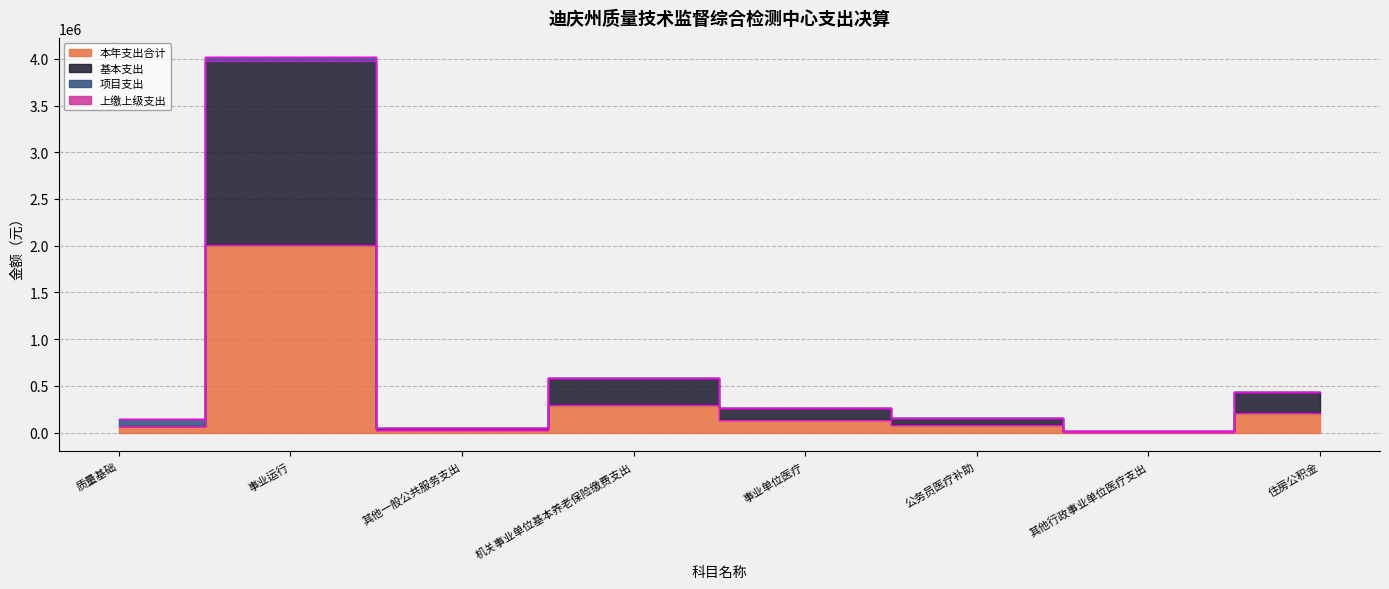

Which category has the highest value in the 基本支出 series?

事业运行